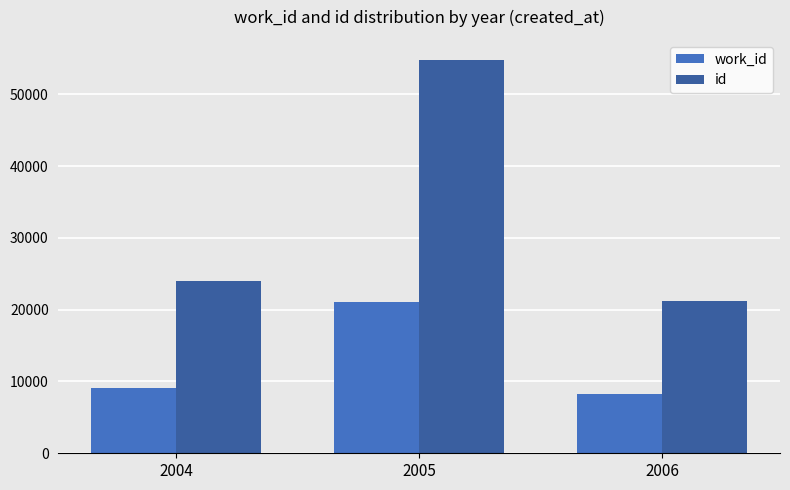

Reading left to right, what are all the values shown in this chart?

work_id: 9087	21031	8242
id: 23946	54830	21227